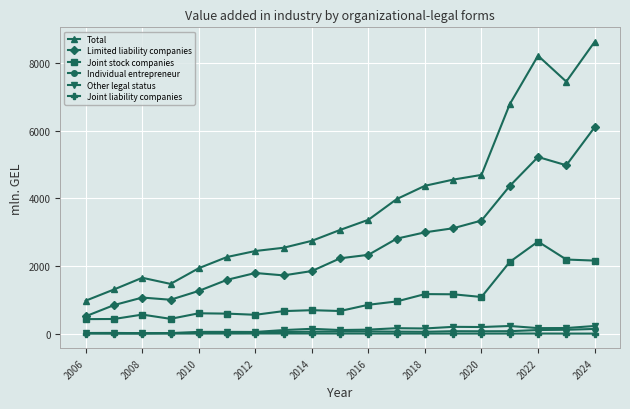

What is the highest value of the Other legal status series?

225.2